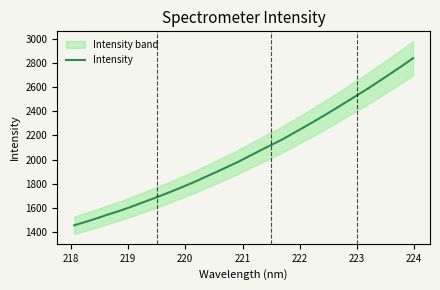

What is the value of the 21st point from the left?

2216.9